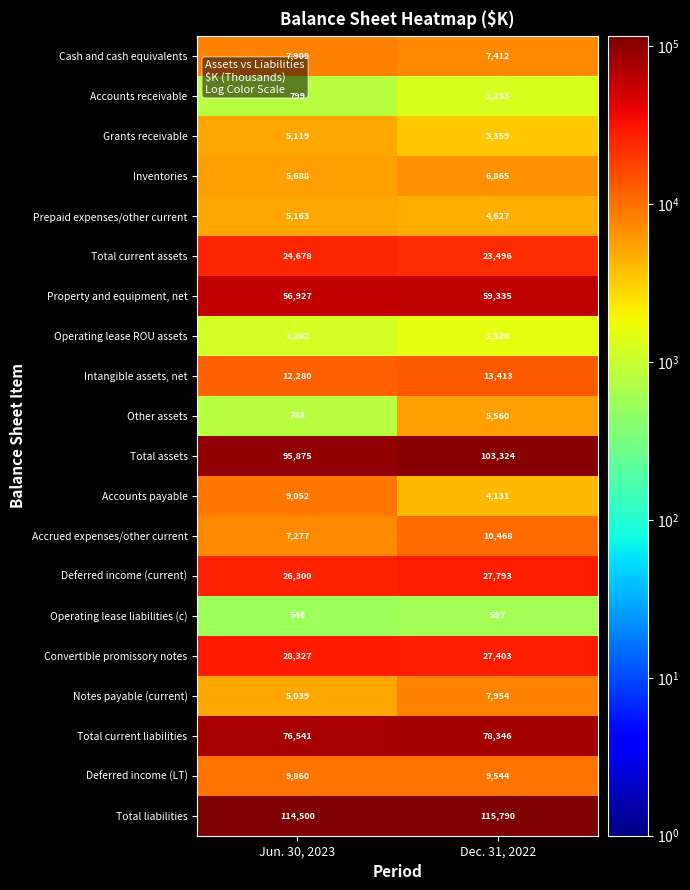

What is the total value across all series at Dec. 31, 2022?

512170